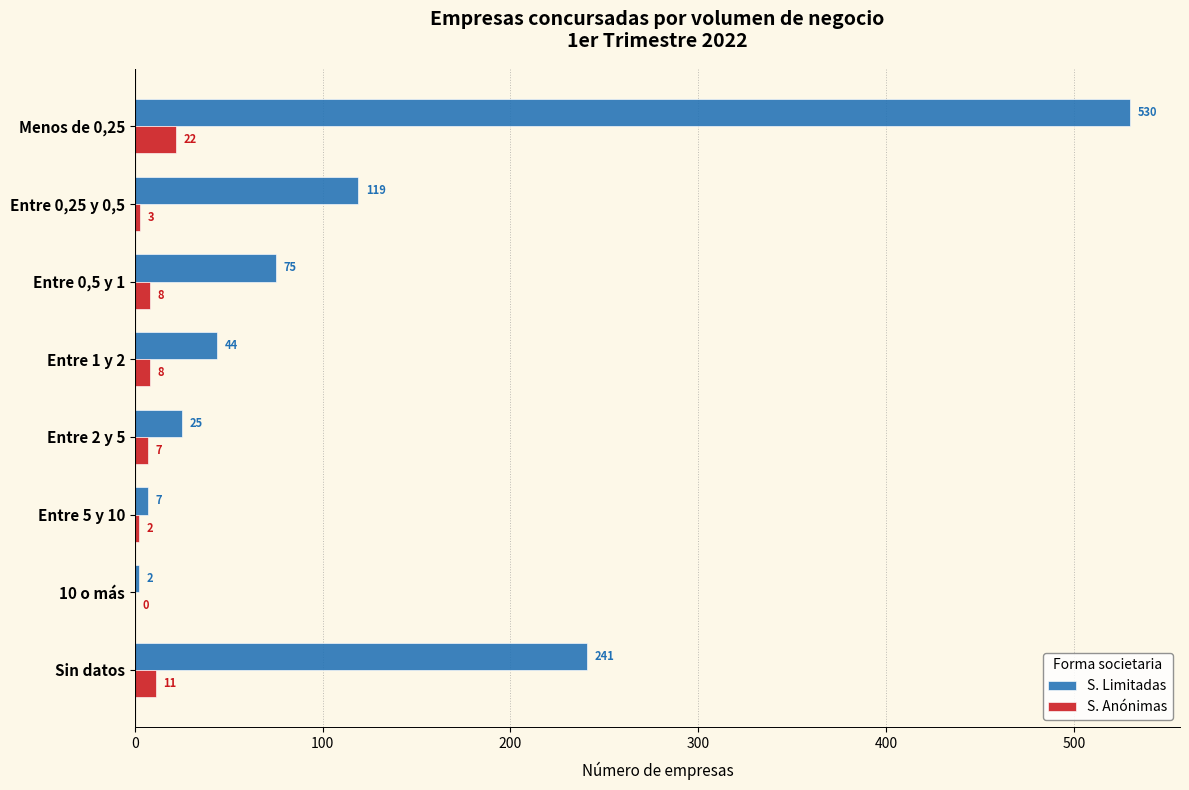

The S. Anónimas series shows 11 at Sin datos. True or false?

True